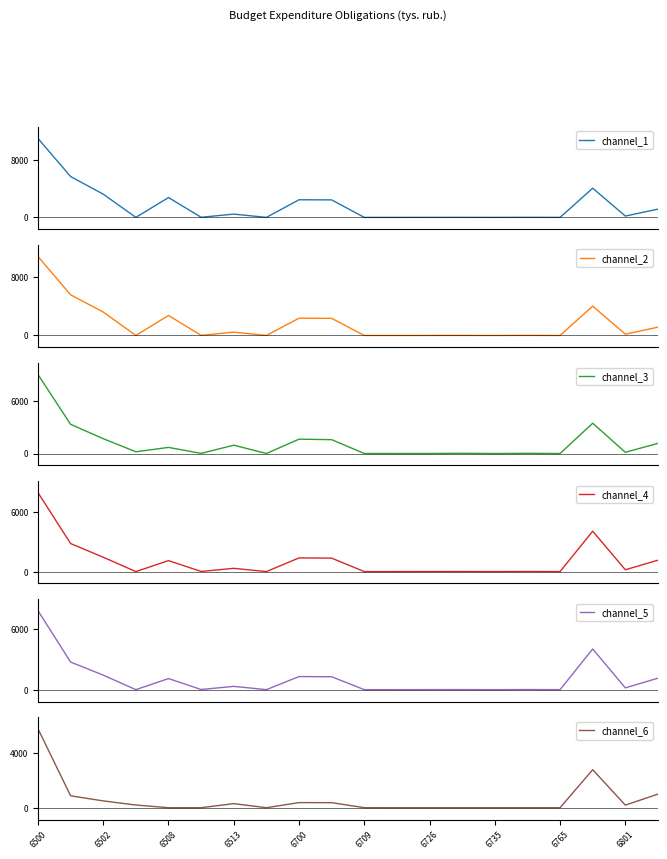

What is the label of the 1st point from the left?

6500